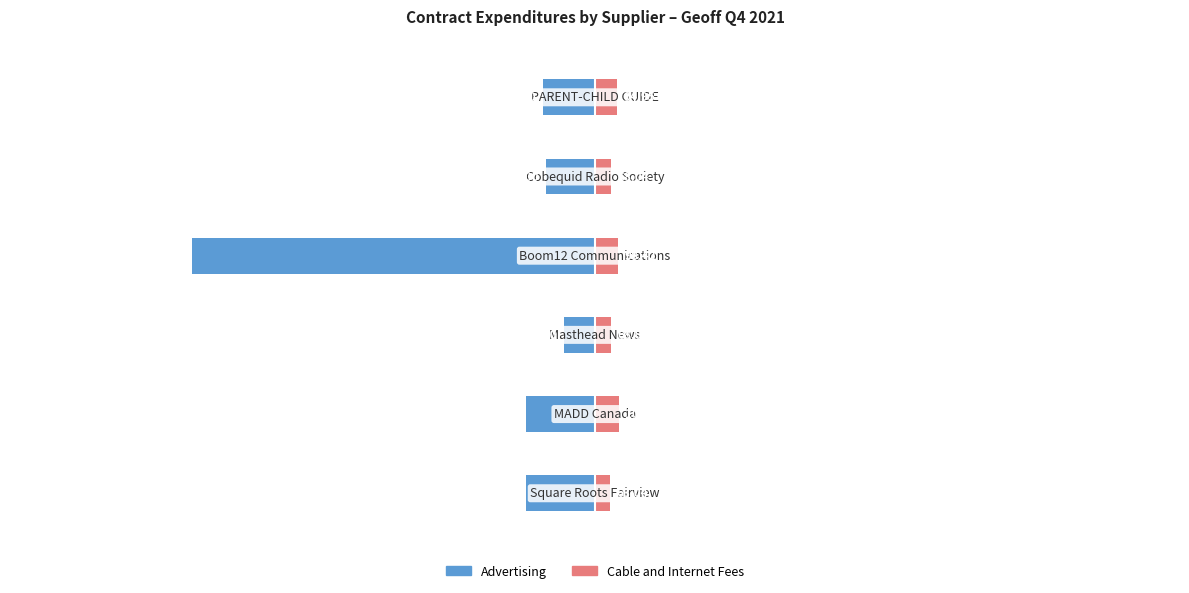

What is the average value of the Advertising series?

-485.2